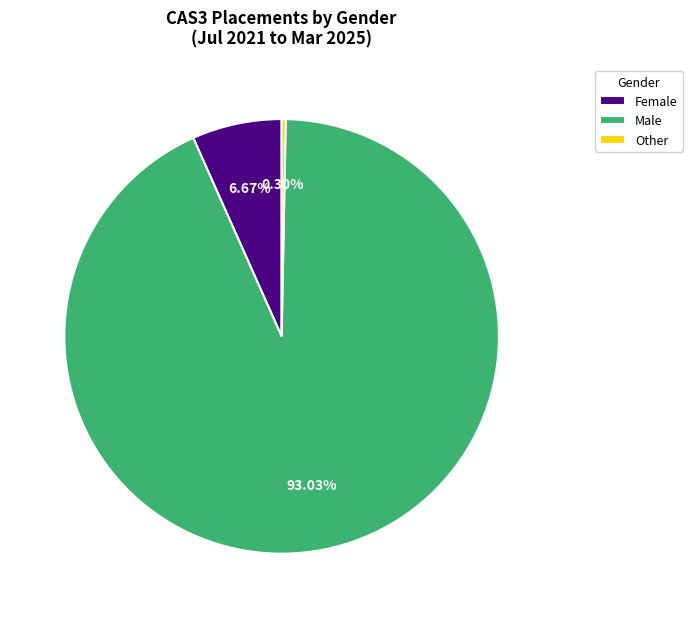

True or false: Female accounts for 1% of the total.

False